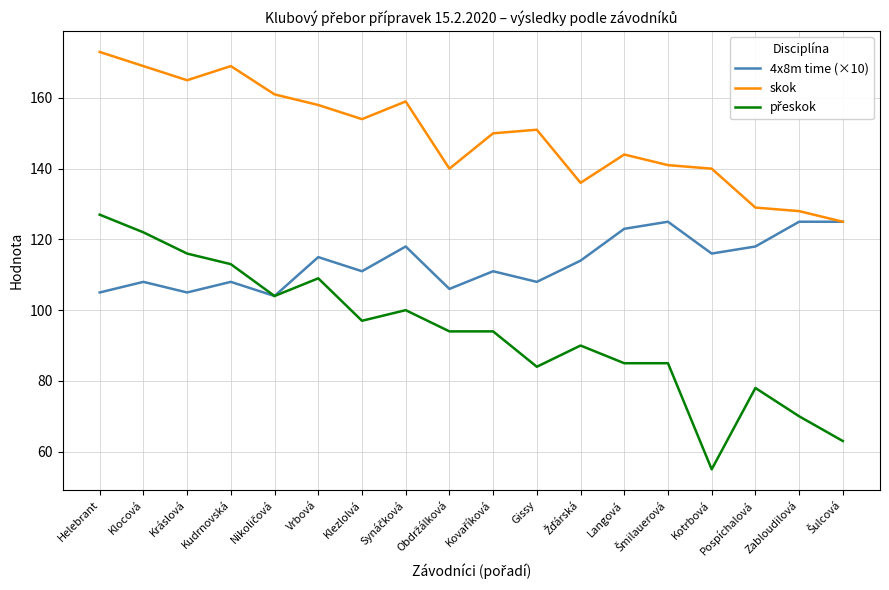

What is the maximum value for skok?

173